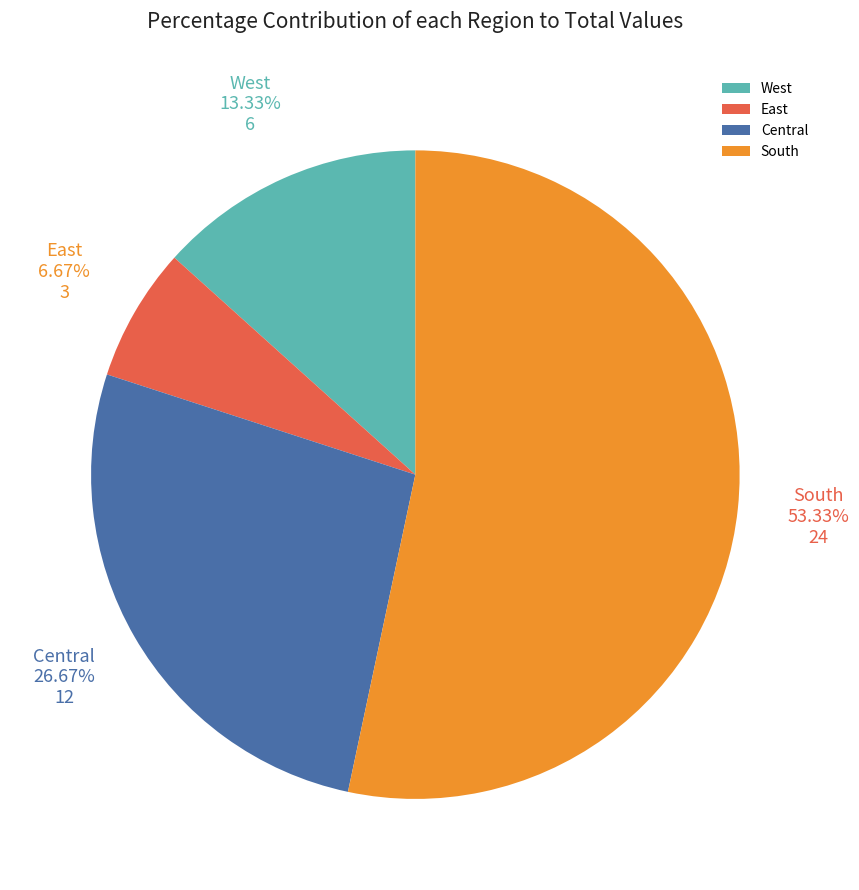

Rank the categories by value from highest to lowest.

South, Central, West, East